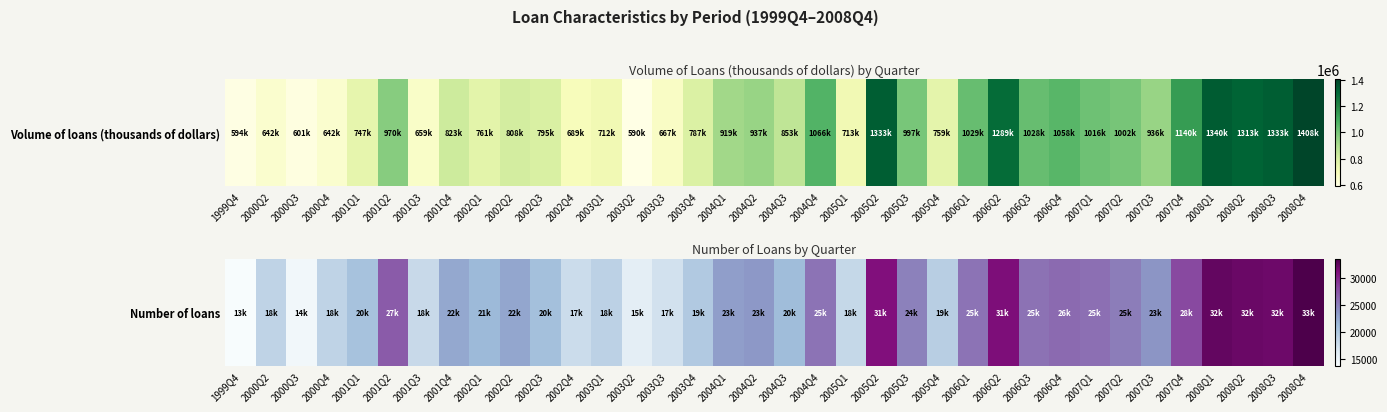

How many values are below 23120?

18